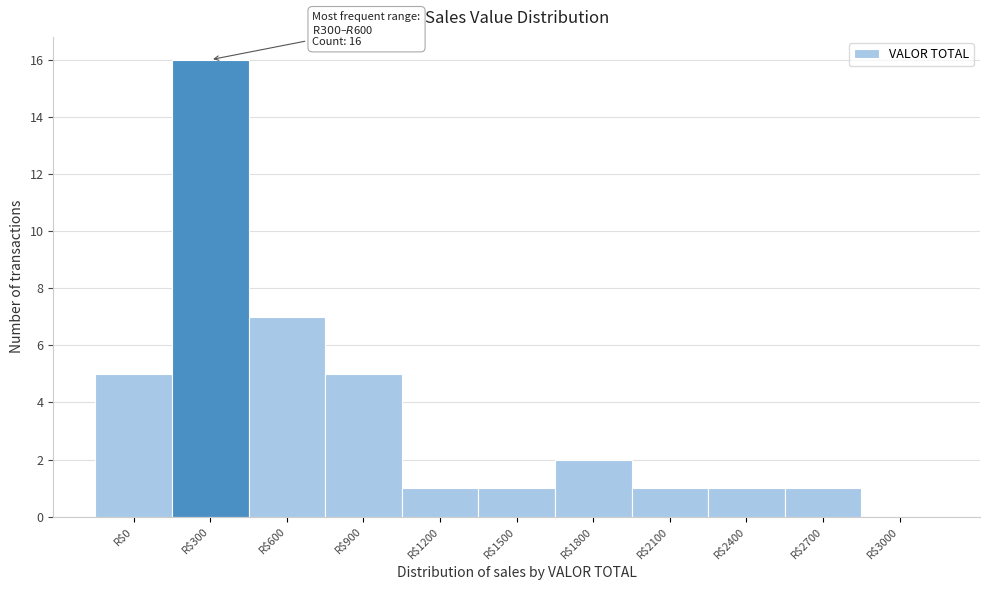

Which label corresponds to the largest value in the chart?

R$300